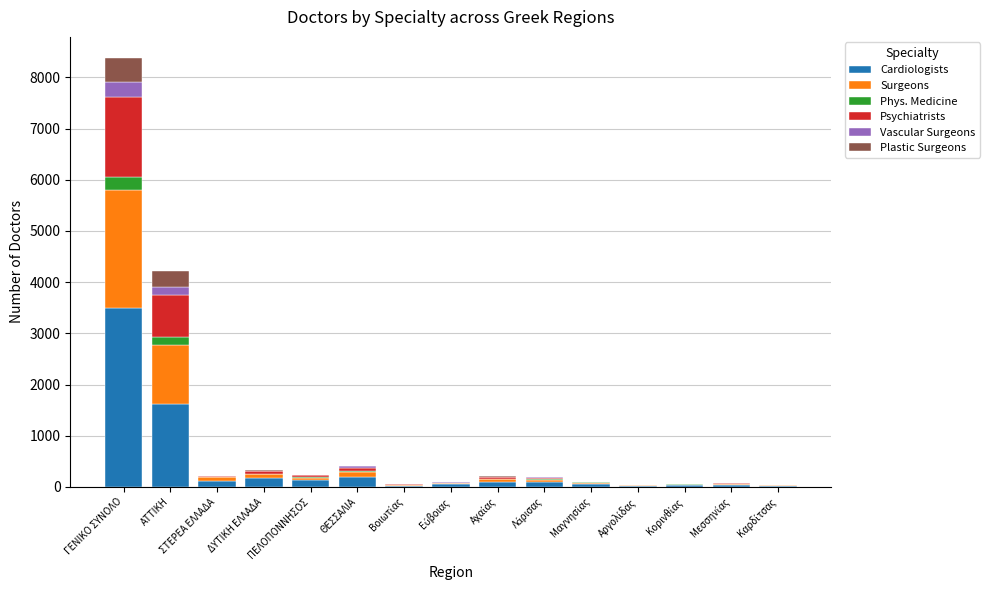

Is it true that Cardiologists equals 3493 at ΓΕΝΙΚΟ ΣΥΝΟΛΟ?

True